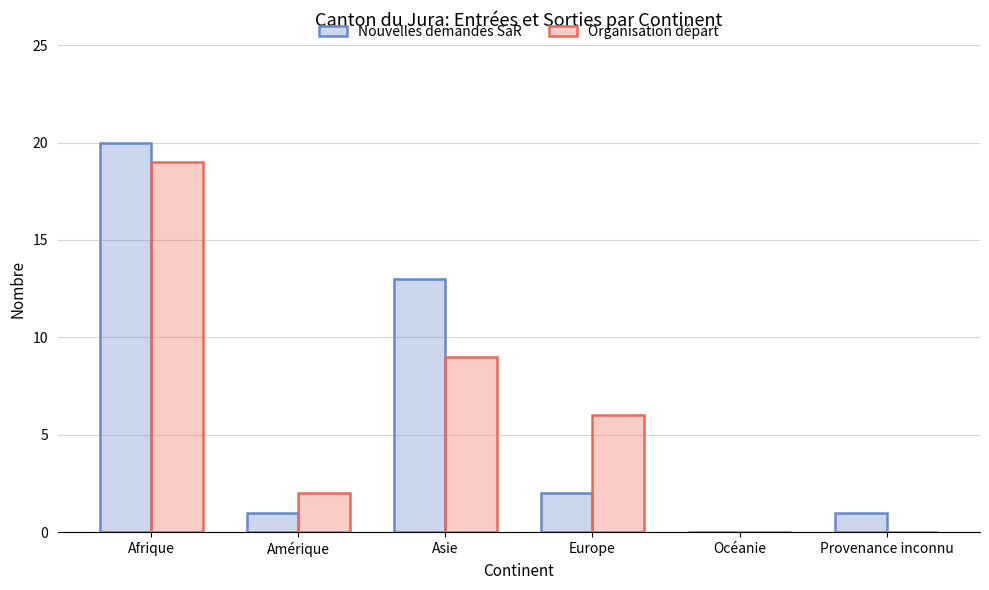

What is the total value across all series at Europe?

8